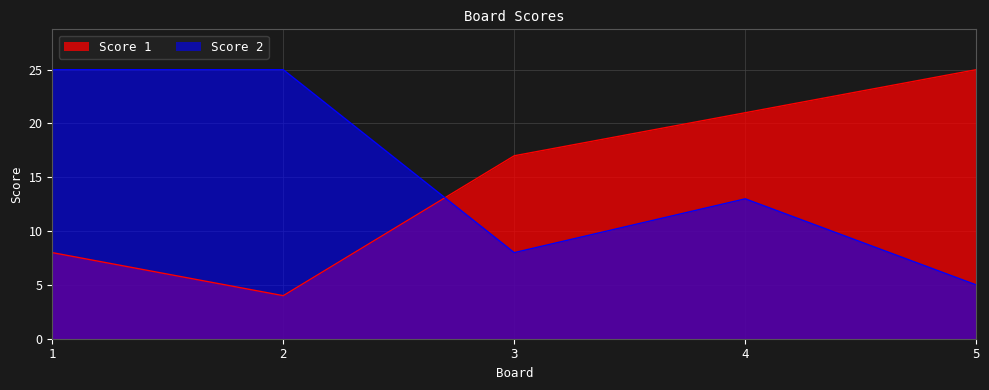

At which label does Score 1 first exceed 17?

4